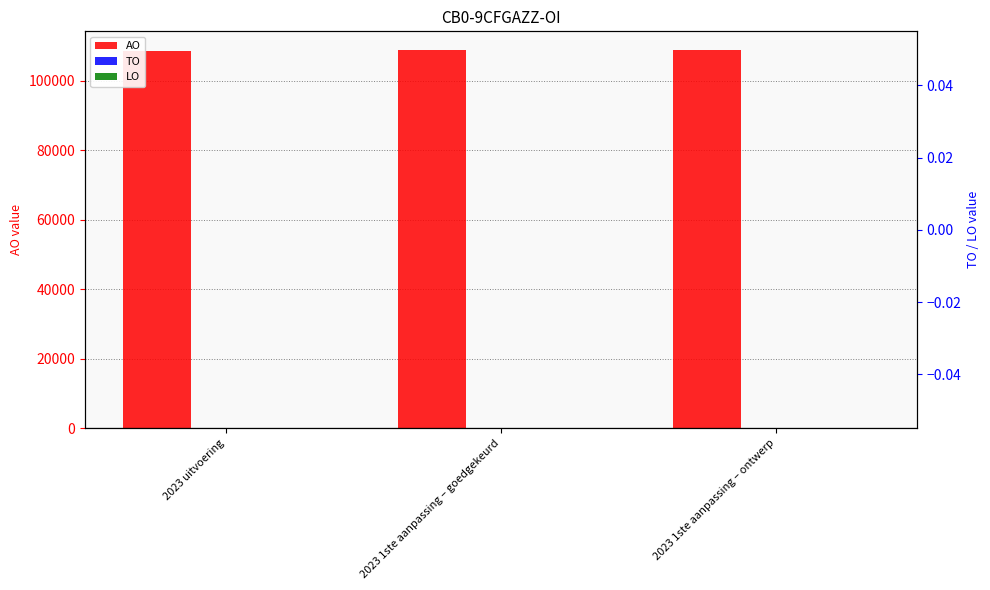

Reading left to right, extract all data points from this chart.

AO: 2023 uitvoering=108696	2023 1ste aanpassing – goedgekeurd=108778	2023 1ste aanpassing – ontwerp=108778
TO: 2023 uitvoering=0	2023 1ste aanpassing – goedgekeurd=0	2023 1ste aanpassing – ontwerp=0
LO: 2023 uitvoering=0	2023 1ste aanpassing – goedgekeurd=0	2023 1ste aanpassing – ontwerp=0